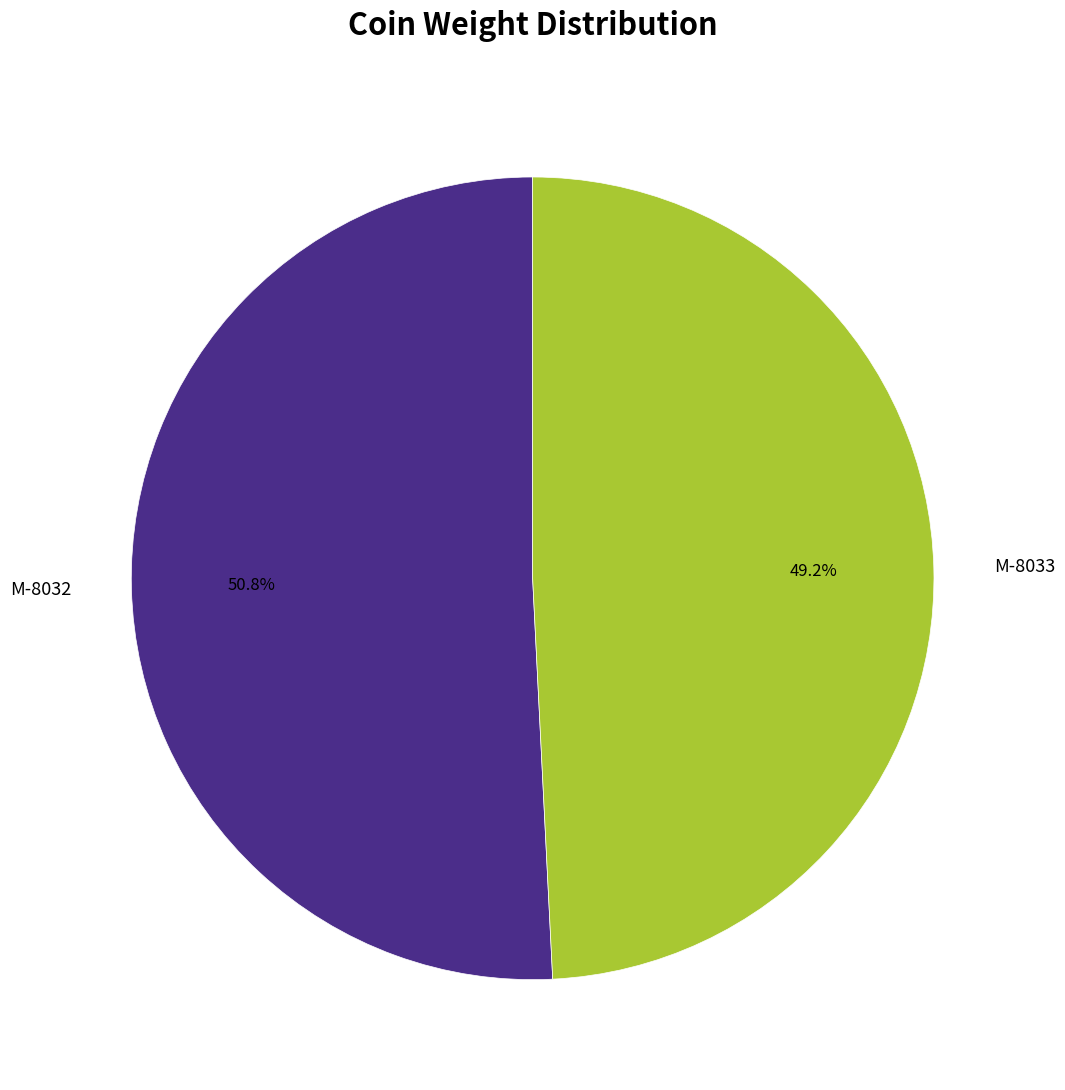

To the nearest percent, what is the difference between the largest and smallest slice percentages?

2%